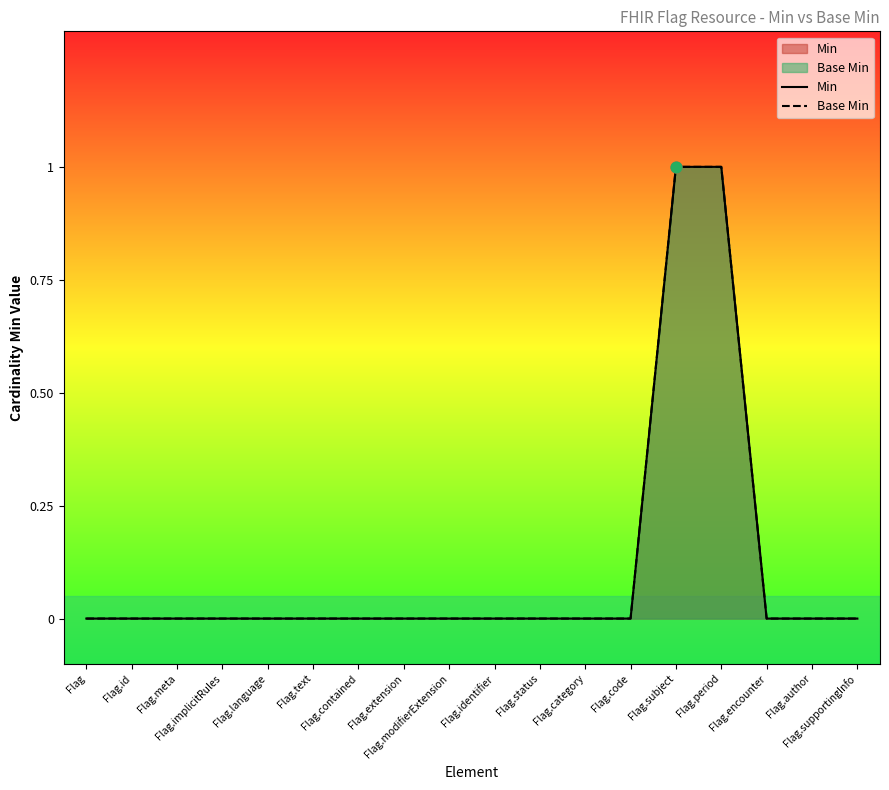

What are all the series names shown in the legend?

Min, Base Min